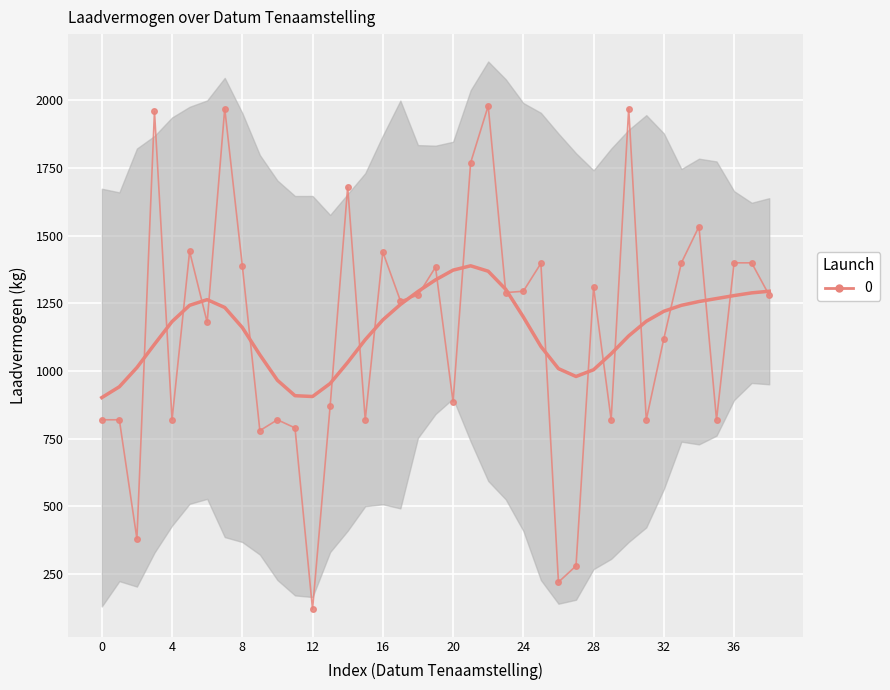

What is the average value?

1154